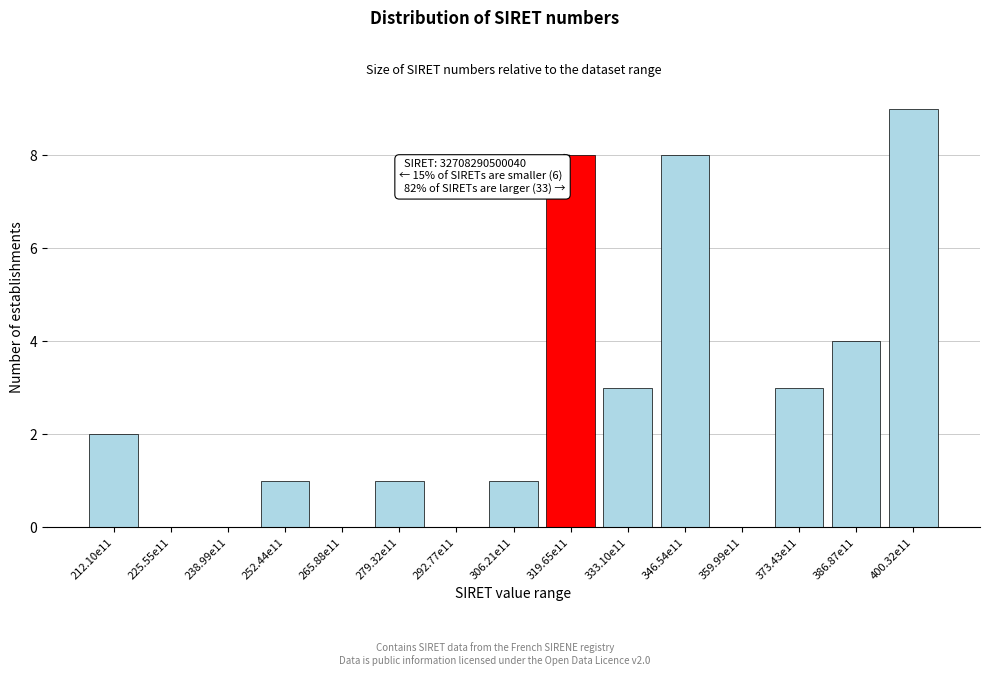

Reading left to right, what are all the values shown in this chart?

212.10e11=2	225.55e11=0	238.99e11=0	252.44e11=1	265.88e11=0	279.32e11=1	292.77e11=0	306.21e11=1	319.65e11=8	333.10e11=3	346.54e11=8	359.99e11=0	373.43e11=3	386.87e11=4	400.32e11=9